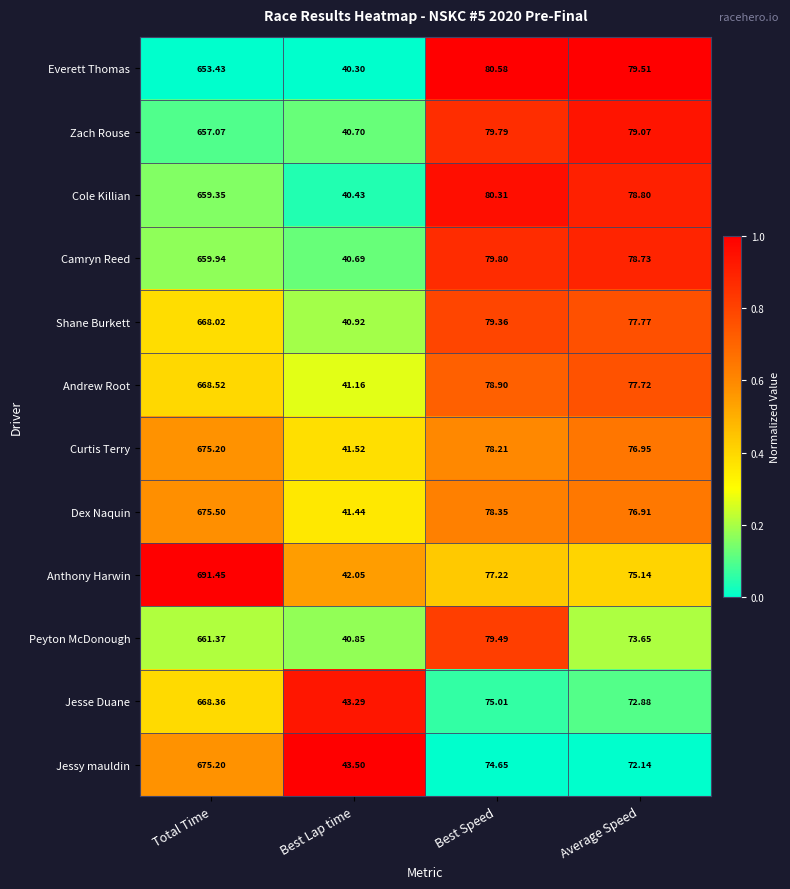

List the labels in order of Dex Naquin value, largest first.

Total Time, Best Speed, Average Speed, Best Lap time